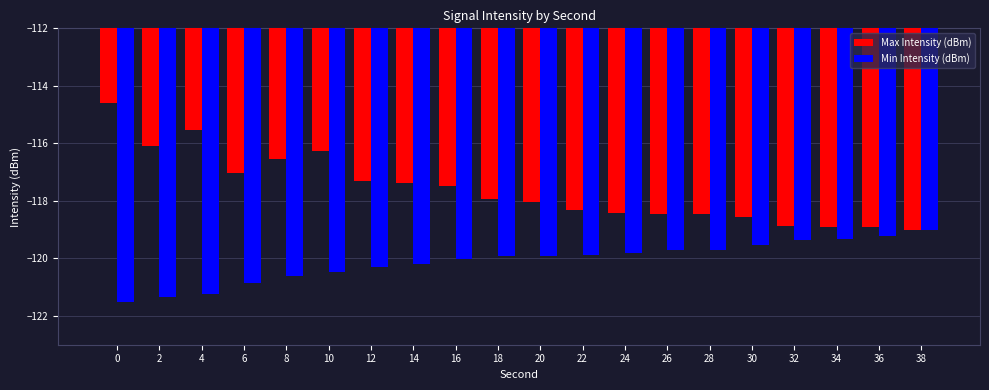

Are the bars grouped side by side (vs. stacked)?

Yes